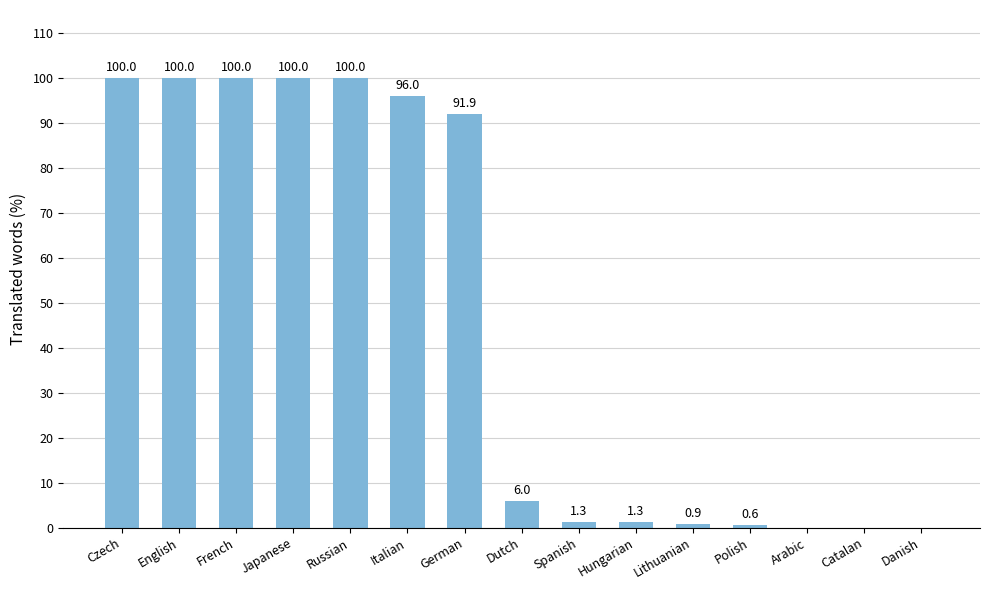

What is the greatest value displayed?

100.0